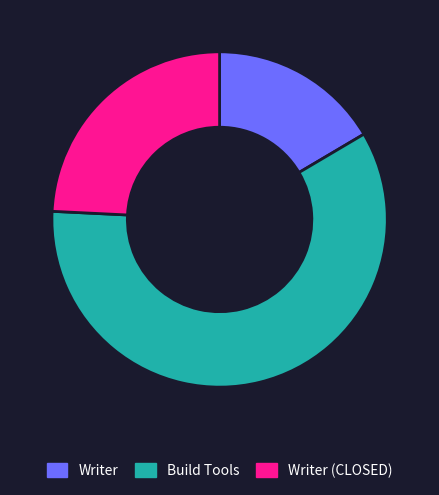

What is the majority slice?

Build Tools